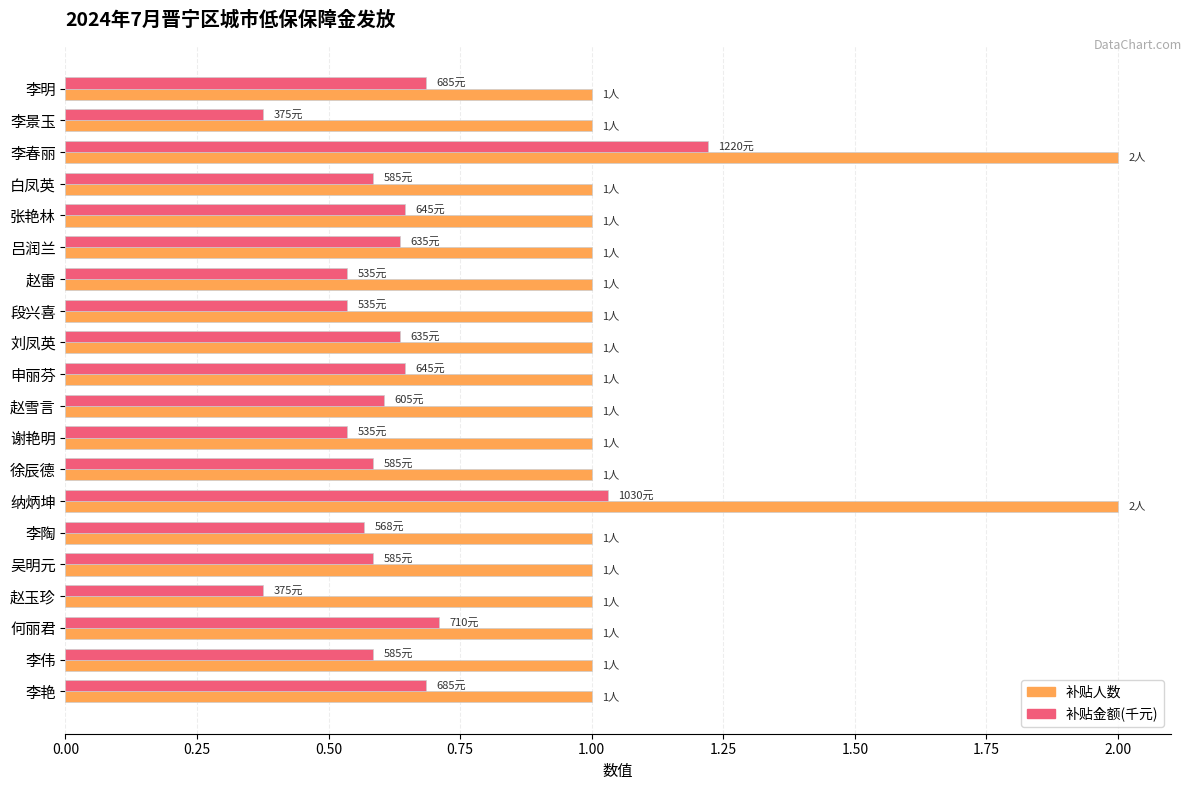

How many data points does each series have?

20